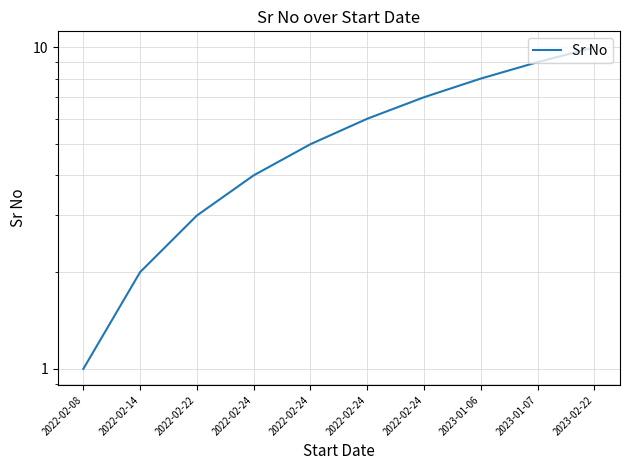

Does the chart display data point markers on the line(s)?

No